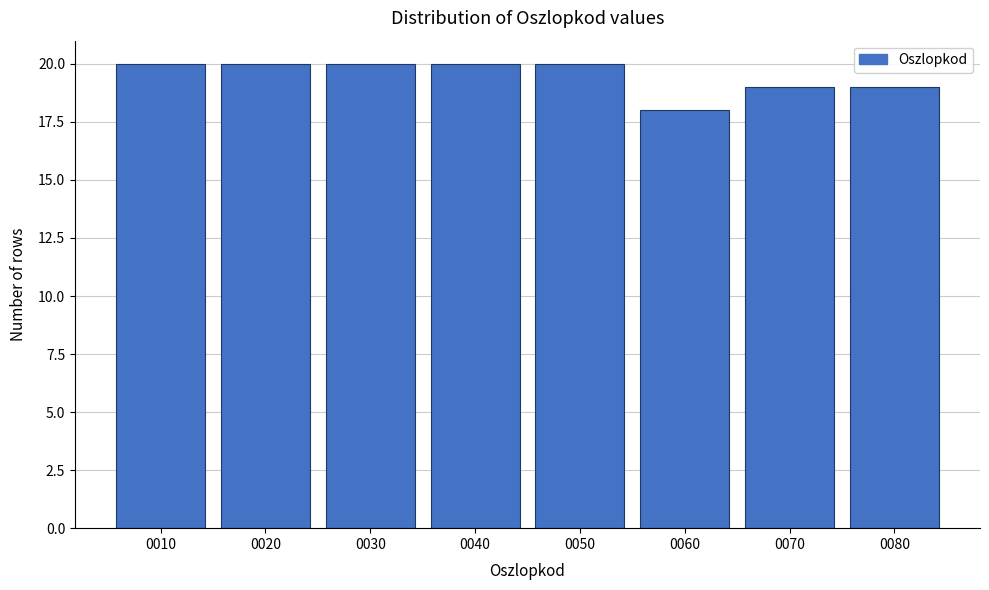

Reading left to right, list all the values displayed in this chart.

20	20	20	20	20	18	19	19